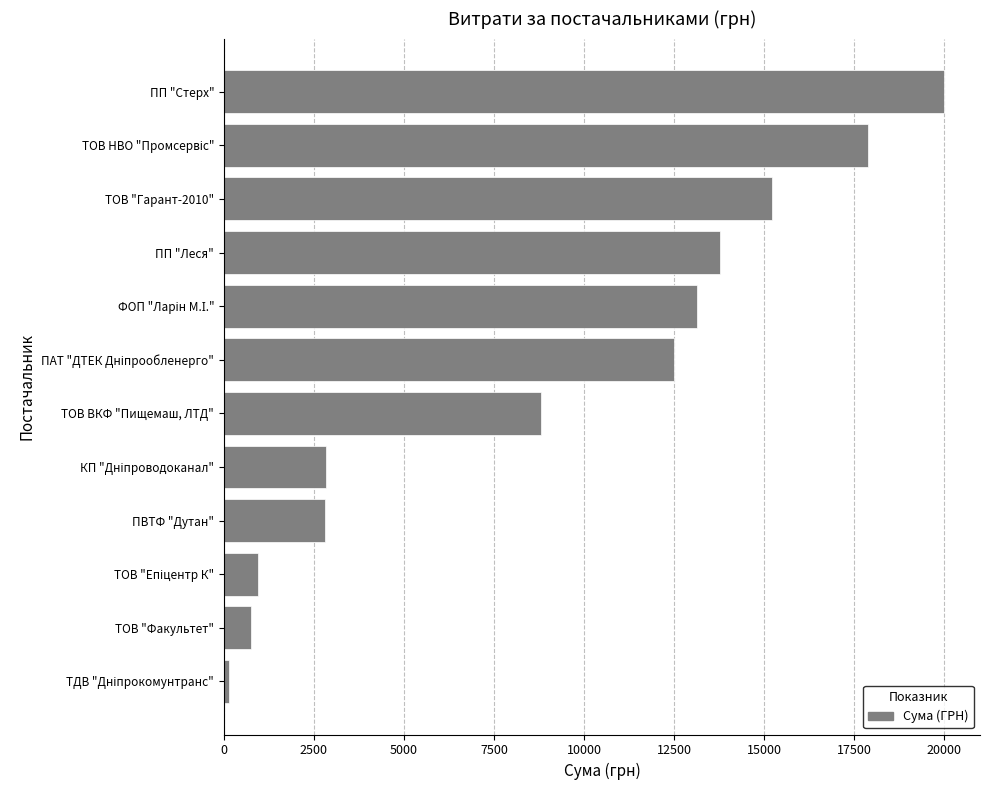

What is the change in value from ТОВ ВКФ "Пищемаш, ЛТД" to ПП "Стерх"?

+11183.0